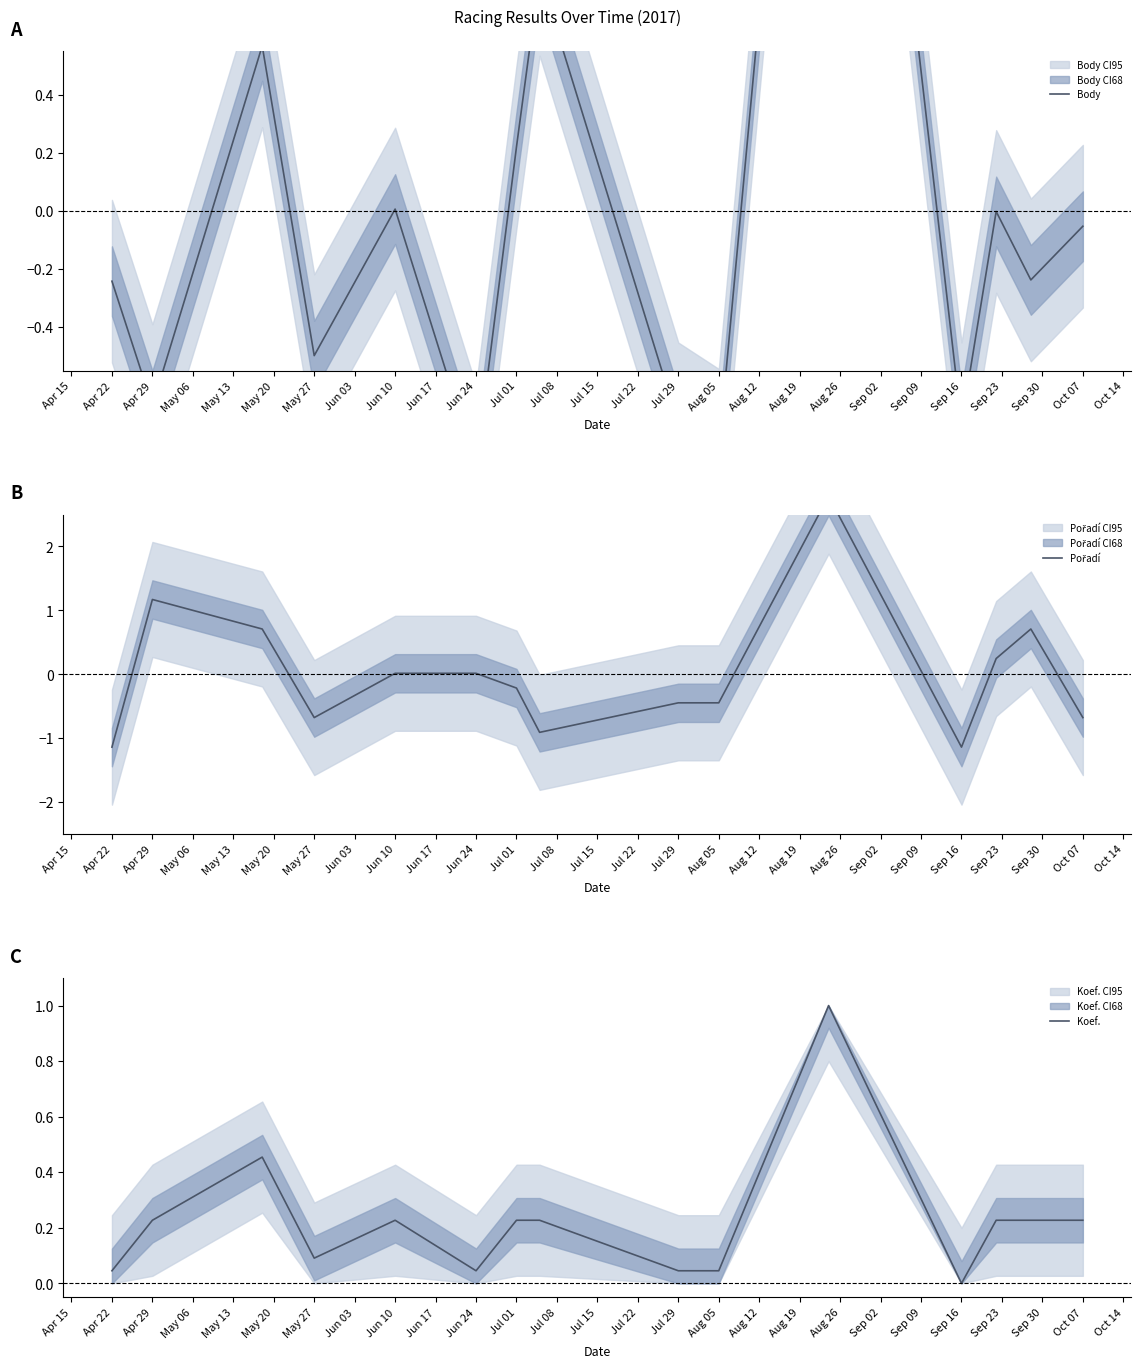

True or false: Koef. has a value of 0.4 at Oct 07.

False